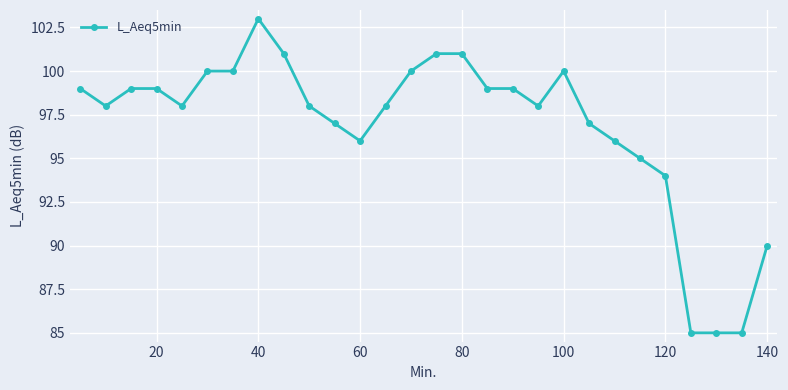

Reading left to right, what are all the values shown in this chart?

99	98	99	99	98	100	100	103	101	98	97	96	98	100	101	101	99	99	98	100	97	96	95	94	85	85	85	90